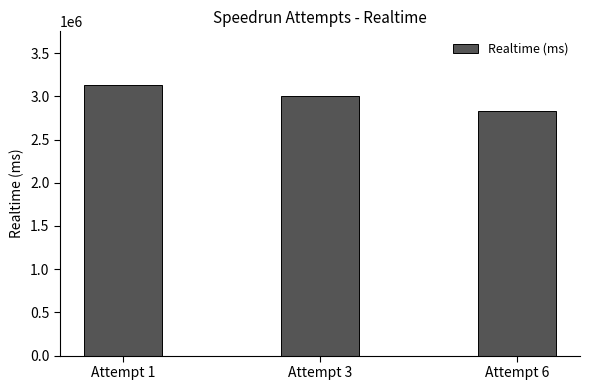

Reading left to right, extract all data points from this chart.

3127511	3003125	2829442